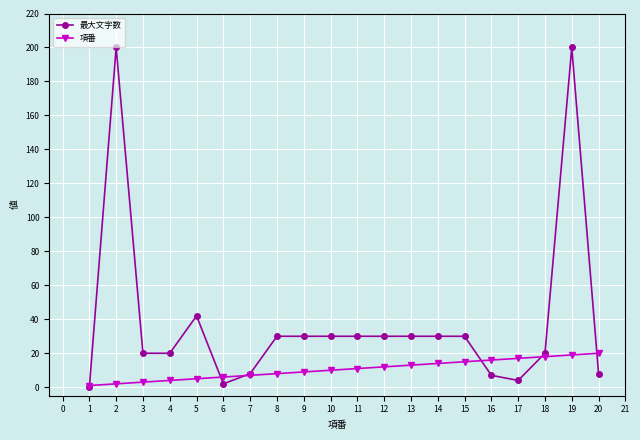

Which series changed the most between 6 and 14?

最大文字数